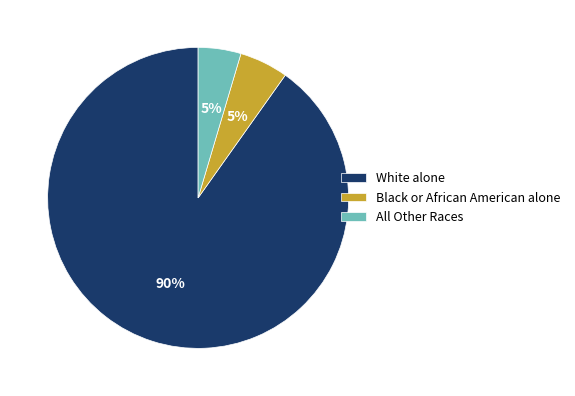

What is the largest slice in the pie chart?

White alone